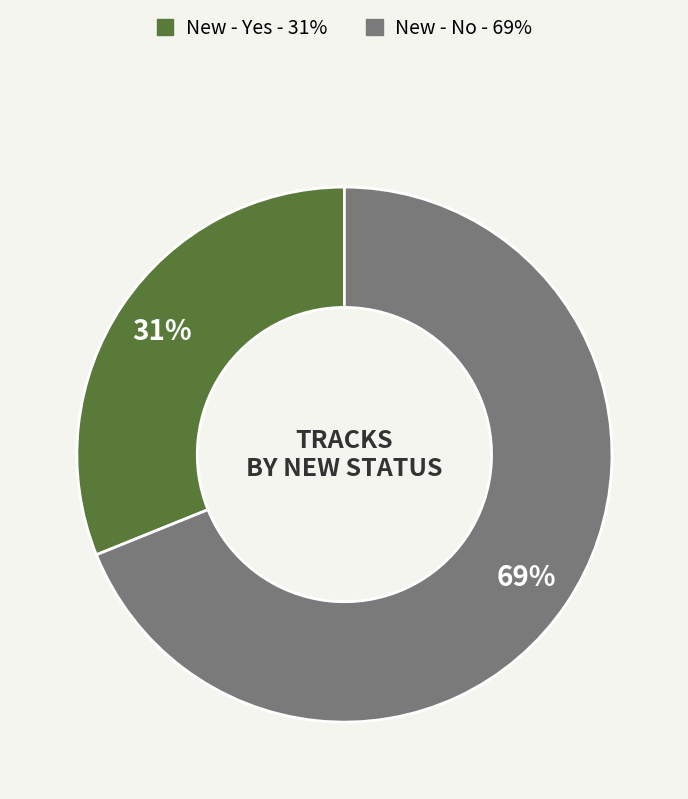

Approximately how many times larger is the value at New - No compared to New - Yes?

2.2